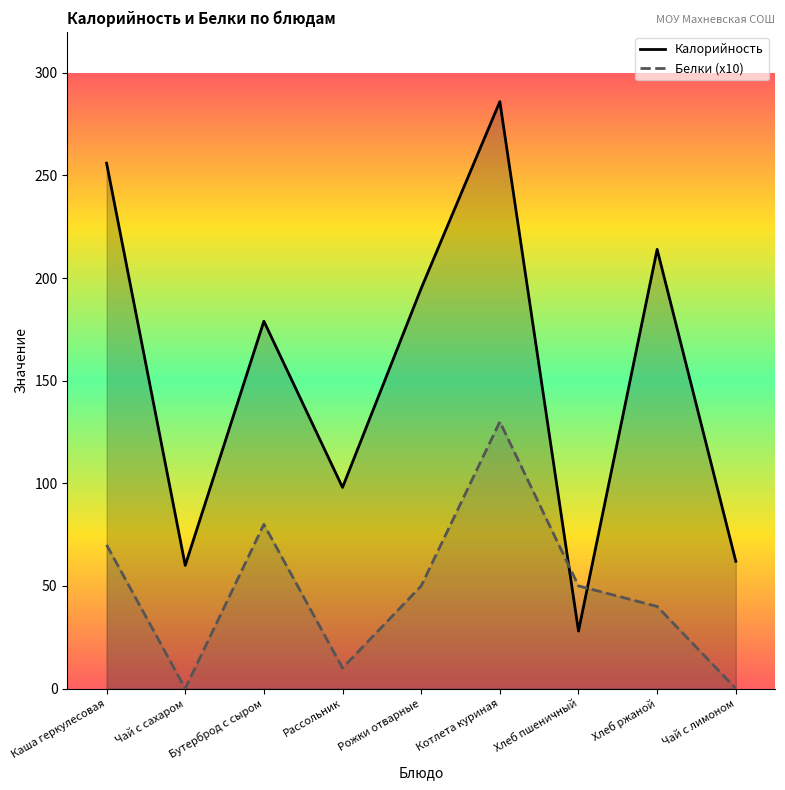

The Калорийность series shows 98 at Рассольник. True or false?

True